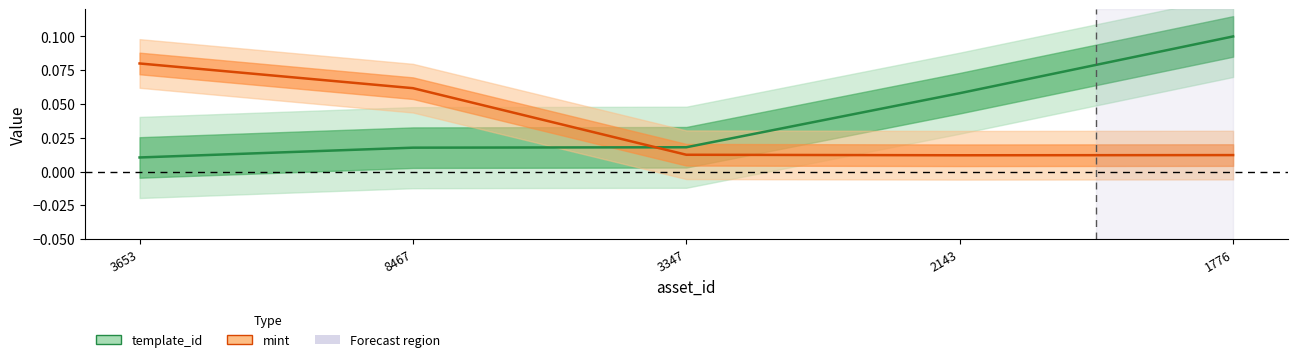

Count the number of data series in this chart.

2